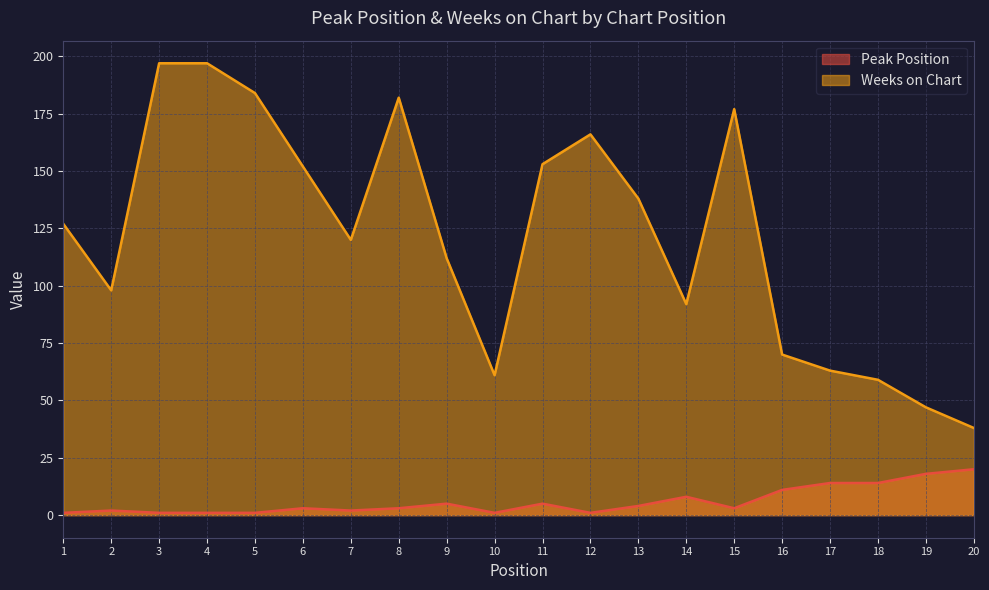

Between 10 and 16, which series saw the biggest shift?

Peak Position